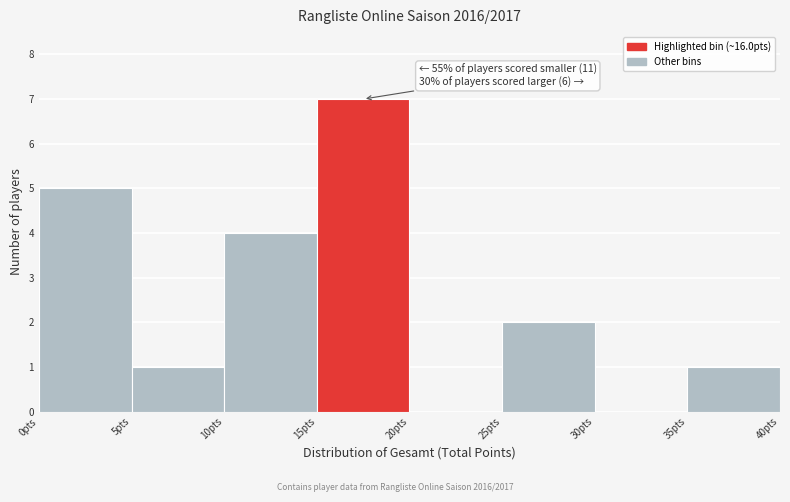

Which range on the x-axis has the tallest bar?

15 to 20